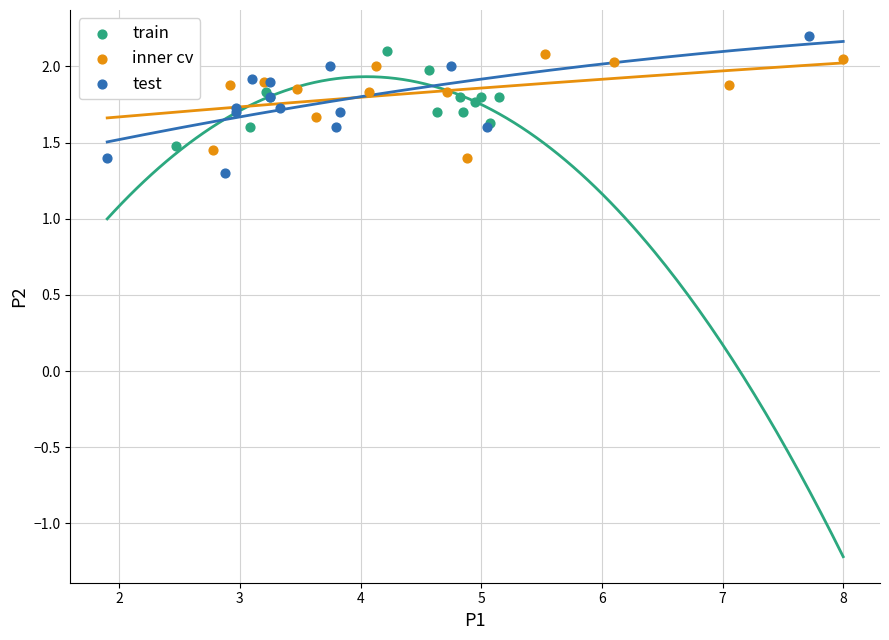

Which series reaches the maximum Y coordinate?

test